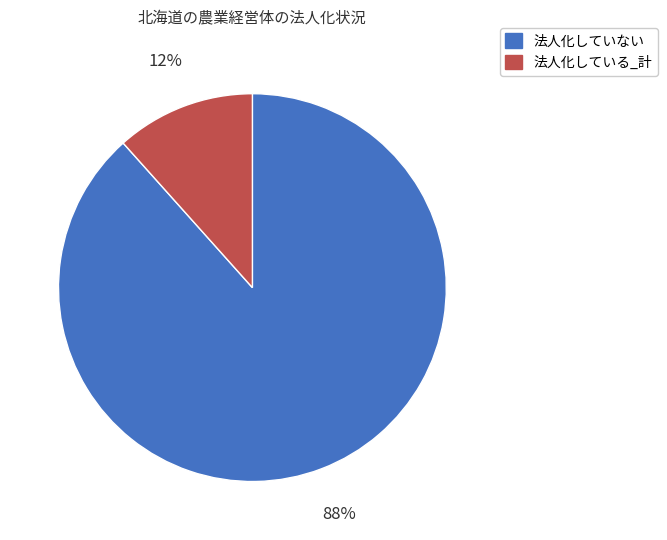

Is it true that 法人化していない is 76% of the pie?

False